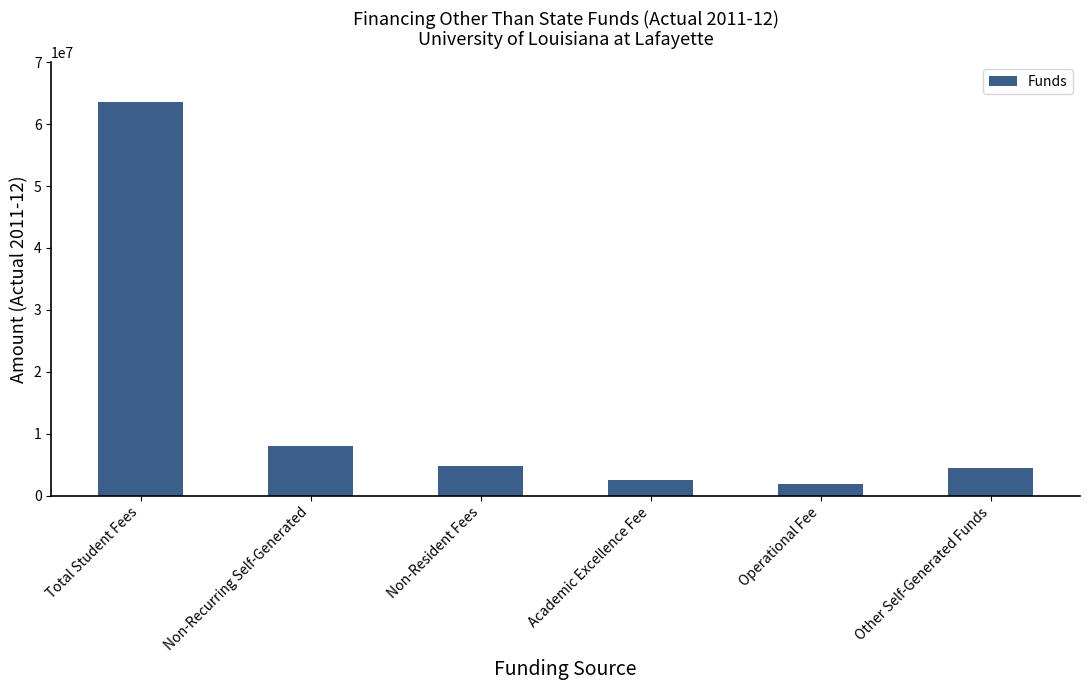

What is the difference between the values at Non-Recurring Self-Generated and Operational Fee?

6237935